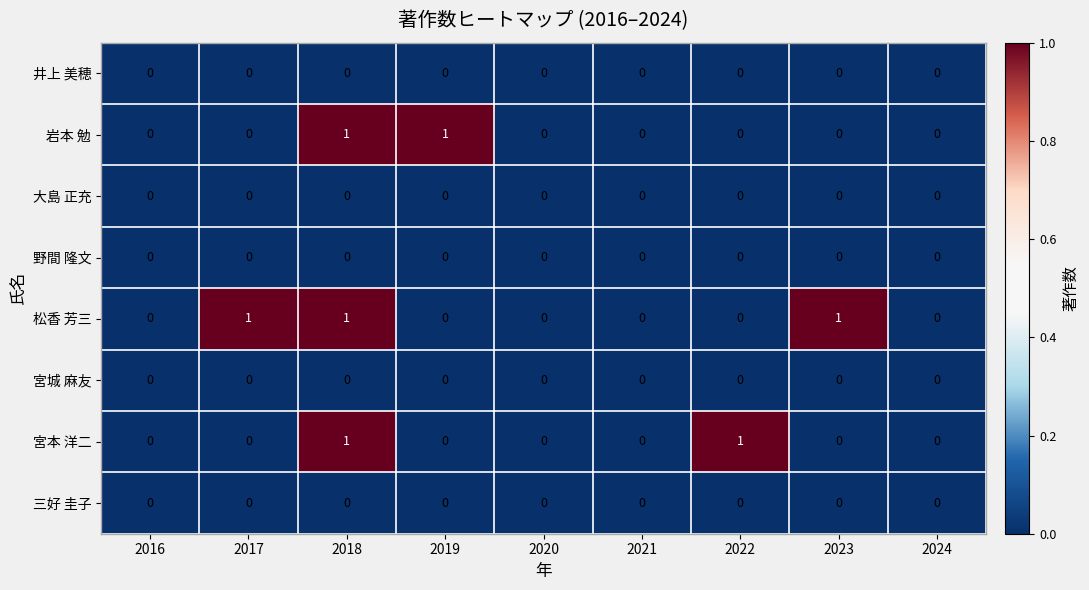

What is the difference between the highest and lowest values at 2022?

1